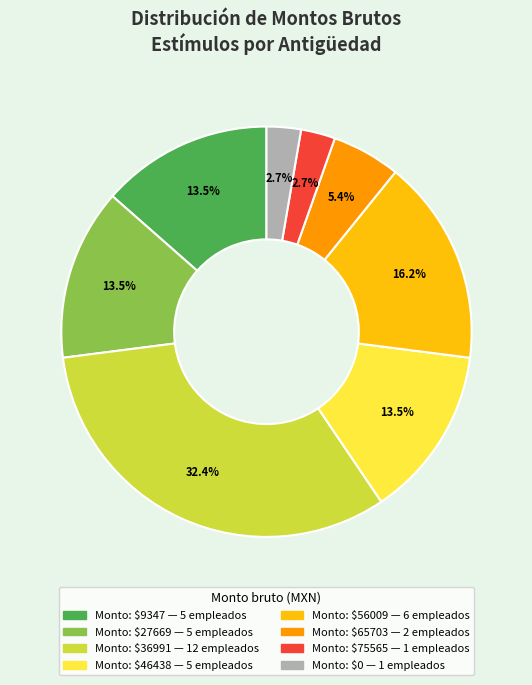

Is there any slice that represents more than half of the pie?

No